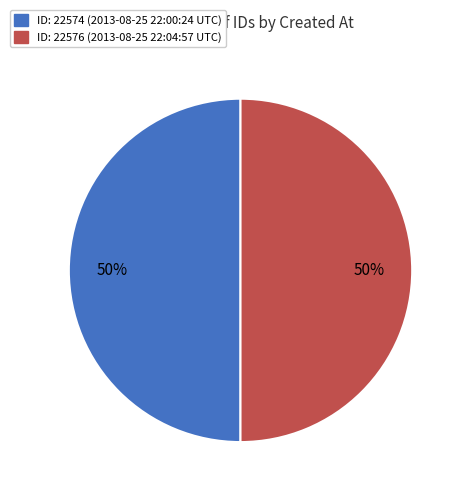

Combined, do ID: 22576 (2013-08-25 22:04:57 UTC) and ID: 22574 (2013-08-25 22:00:24 UTC) account for over 50%?

Yes